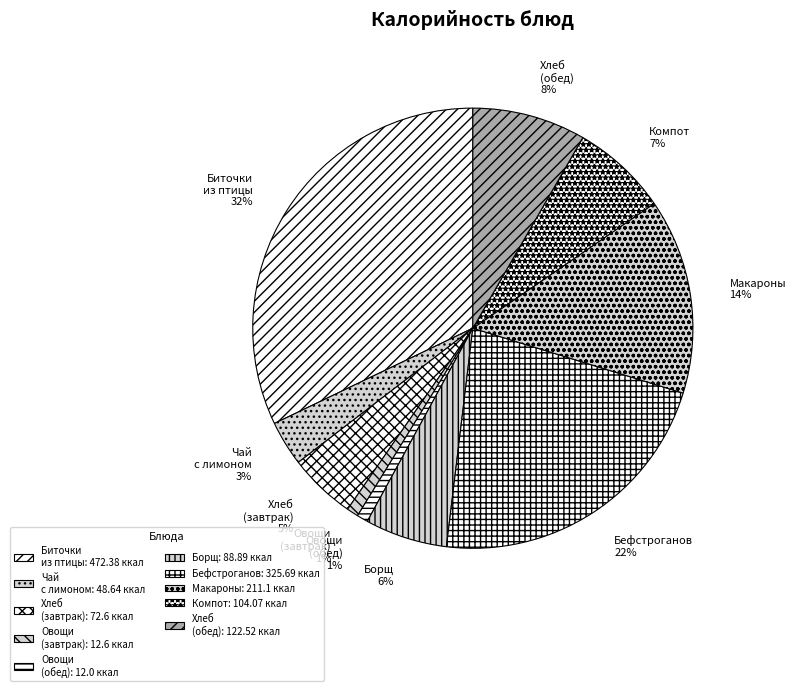

Does Биточки из птицы represent more than half of the total?

No